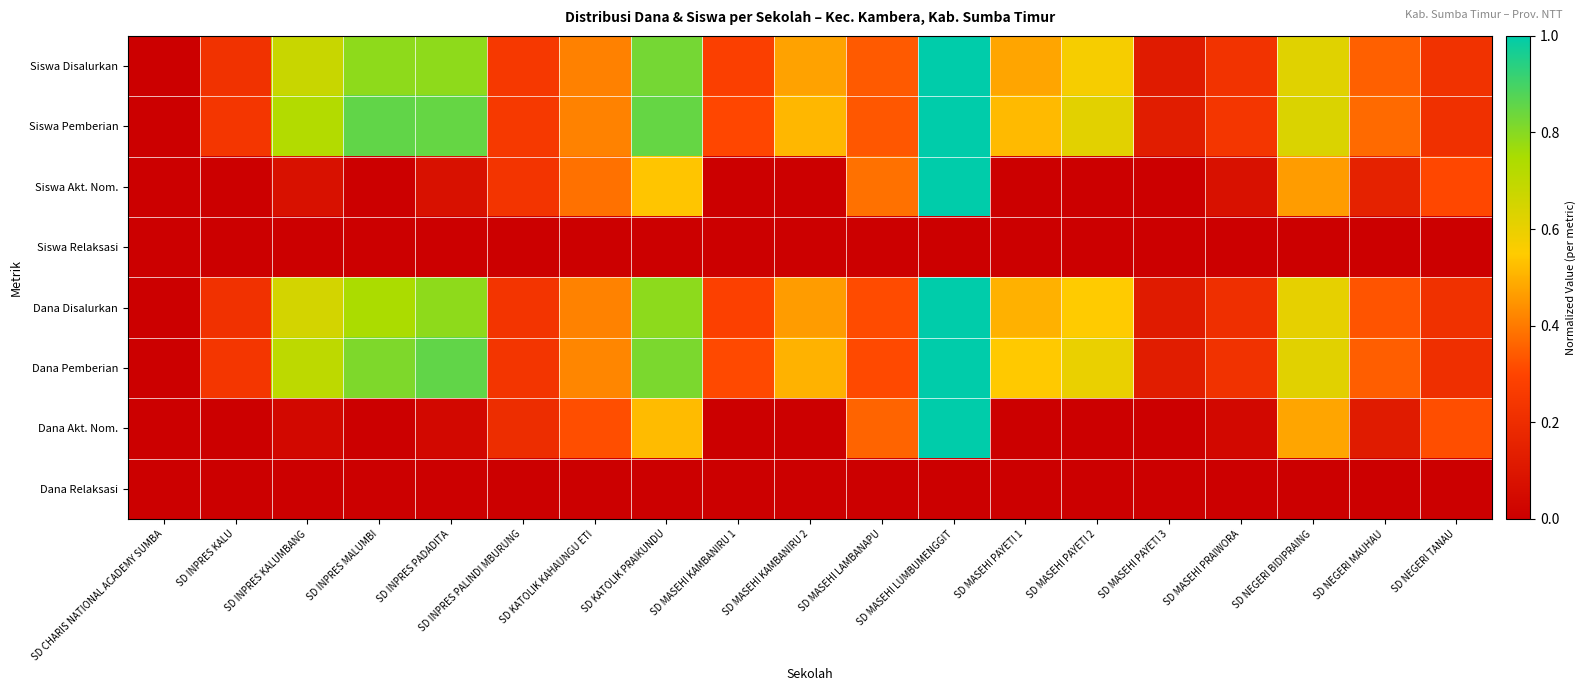

Reading left to right, extract all data points from this chart.

Siswa Disalurkan: SD CHARIS NATIONAL ACADEMY SUMBA=0.0	SD INPRES KALU=0.2	SD INPRES KALUMBANG=0.7	SD INPRES MALUMBI=0.8	SD INPRES PADADITA=0.8	SD INPRES PALINDI MBURUNG=0.3	SD KATOLIK KAHAUNGU ETI=0.4	SD KATOLIK PRAIKUNDU=0.8	SD MASEHI KAMBANIRU 1=0.3	SD MASEHI KAMBANIRU 2=0.5	SD MASEHI LAMBANAPU=0.3	SD MASEHI LUMBUMENGGIT=1.0	SD MASEHI PAYETI 1=0.5	SD MASEHI PAYETI 2=0.6	SD MASEHI PAYETI 3=0.1	SD MASEHI PRAIWORA=0.2	SD NEGERI BIDIPRAING=0.6	SD NEGERI MAUHAU=0.4	SD NEGERI TANAU=0.2
Siswa Pemberian: SD CHARIS NATIONAL ACADEMY SUMBA=0.0	SD INPRES KALU=0.2	SD INPRES KALUMBANG=0.7	SD INPRES MALUMBI=0.9	SD INPRES PADADITA=0.9	SD INPRES PALINDI MBURUNG=0.3	SD KATOLIK KAHAUNGU ETI=0.4	SD KATOLIK PRAIKUNDU=0.9	SD MASEHI KAMBANIRU 1=0.3	SD MASEHI KAMBANIRU 2=0.5	SD MASEHI LAMBANAPU=0.3	SD MASEHI LUMBUMENGGIT=1.0	SD MASEHI PAYETI 1=0.5	SD MASEHI PAYETI 2=0.6	SD MASEHI PAYETI 3=0.1	SD MASEHI PRAIWORA=0.2	SD NEGERI BIDIPRAING=0.6	SD NEGERI MAUHAU=0.4	SD NEGERI TANAU=0.2
Siswa Akt. Nom.: SD CHARIS NATIONAL ACADEMY SUMBA=0.0	SD INPRES KALU=0.0	SD INPRES KALUMBANG=0.1	SD INPRES MALUMBI=0.0	SD INPRES PADADITA=0.1	SD INPRES PALINDI MBURUNG=0.2	SD KATOLIK KAHAUNGU ETI=0.4	SD KATOLIK PRAIKUNDU=0.5	SD MASEHI KAMBANIRU 1=0.0	SD MASEHI KAMBANIRU 2=0.0	SD MASEHI LAMBANAPU=0.4	SD MASEHI LUMBUMENGGIT=1.0	SD MASEHI PAYETI 1=0.0	SD MASEHI PAYETI 2=0.0	SD MASEHI PAYETI 3=0.0	SD MASEHI PRAIWORA=0.1	SD NEGERI BIDIPRAING=0.5	SD NEGERI MAUHAU=0.2	SD NEGERI TANAU=0.3
Siswa Relaksasi: SD CHARIS NATIONAL ACADEMY SUMBA=0.0	SD INPRES KALU=0.0	SD INPRES KALUMBANG=0.0	SD INPRES MALUMBI=0.0	SD INPRES PADADITA=0.0	SD INPRES PALINDI MBURUNG=0.0	SD KATOLIK KAHAUNGU ETI=0.0	SD KATOLIK PRAIKUNDU=0.0	SD MASEHI KAMBANIRU 1=0.0	SD MASEHI KAMBANIRU 2=0.0	SD MASEHI LAMBANAPU=0.0	SD MASEHI LUMBUMENGGIT=0.0	SD MASEHI PAYETI 1=0.0	SD MASEHI PAYETI 2=0.0	SD MASEHI PAYETI 3=0.0	SD MASEHI PRAIWORA=0.0	SD NEGERI BIDIPRAING=0.0	SD NEGERI MAUHAU=0.0	SD NEGERI TANAU=0.0
Dana Disalurkan: SD CHARIS NATIONAL ACADEMY SUMBA=0.0	SD INPRES KALU=0.2	SD INPRES KALUMBANG=0.7	SD INPRES MALUMBI=0.7	SD INPRES PADADITA=0.8	SD INPRES PALINDI MBURUNG=0.2	SD KATOLIK KAHAUNGU ETI=0.4	SD KATOLIK PRAIKUNDU=0.8	SD MASEHI KAMBANIRU 1=0.3	SD MASEHI KAMBANIRU 2=0.5	SD MASEHI LAMBANAPU=0.3	SD MASEHI LUMBUMENGGIT=1.0	SD MASEHI PAYETI 1=0.5	SD MASEHI PAYETI 2=0.6	SD MASEHI PAYETI 3=0.1	SD MASEHI PRAIWORA=0.2	SD NEGERI BIDIPRAING=0.6	SD NEGERI MAUHAU=0.3	SD NEGERI TANAU=0.2
Dana Pemberian: SD CHARIS NATIONAL ACADEMY SUMBA=0.0	SD INPRES KALU=0.2	SD INPRES KALUMBANG=0.7	SD INPRES MALUMBI=0.8	SD INPRES PADADITA=0.9	SD INPRES PALINDI MBURUNG=0.2	SD KATOLIK KAHAUNGU ETI=0.4	SD KATOLIK PRAIKUNDU=0.8	SD MASEHI KAMBANIRU 1=0.3	SD MASEHI KAMBANIRU 2=0.5	SD MASEHI LAMBANAPU=0.3	SD MASEHI LUMBUMENGGIT=1.0	SD MASEHI PAYETI 1=0.5	SD MASEHI PAYETI 2=0.6	SD MASEHI PAYETI 3=0.1	SD MASEHI PRAIWORA=0.2	SD NEGERI BIDIPRAING=0.6	SD NEGERI MAUHAU=0.3	SD NEGERI TANAU=0.2
Dana Akt. Nom.: SD CHARIS NATIONAL ACADEMY SUMBA=0.0	SD INPRES KALU=0.0	SD INPRES KALUMBANG=0.0	SD INPRES MALUMBI=0.0	SD INPRES PADADITA=0.0	SD INPRES PALINDI MBURUNG=0.2	SD KATOLIK KAHAUNGU ETI=0.3	SD KATOLIK PRAIKUNDU=0.5	SD MASEHI KAMBANIRU 1=0.0	SD MASEHI KAMBANIRU 2=0.0	SD MASEHI LAMBANAPU=0.4	SD MASEHI LUMBUMENGGIT=1.0	SD MASEHI PAYETI 1=0.0	SD MASEHI PAYETI 2=0.0	SD MASEHI PAYETI 3=0.0	SD MASEHI PRAIWORA=0.0	SD NEGERI BIDIPRAING=0.5	SD NEGERI MAUHAU=0.1	SD NEGERI TANAU=0.3
Dana Relaksasi: SD CHARIS NATIONAL ACADEMY SUMBA=0.0	SD INPRES KALU=0.0	SD INPRES KALUMBANG=0.0	SD INPRES MALUMBI=0.0	SD INPRES PADADITA=0.0	SD INPRES PALINDI MBURUNG=0.0	SD KATOLIK KAHAUNGU ETI=0.0	SD KATOLIK PRAIKUNDU=0.0	SD MASEHI KAMBANIRU 1=0.0	SD MASEHI KAMBANIRU 2=0.0	SD MASEHI LAMBANAPU=0.0	SD MASEHI LUMBUMENGGIT=0.0	SD MASEHI PAYETI 1=0.0	SD MASEHI PAYETI 2=0.0	SD MASEHI PAYETI 3=0.0	SD MASEHI PRAIWORA=0.0	SD NEGERI BIDIPRAING=0.0	SD NEGERI MAUHAU=0.0	SD NEGERI TANAU=0.0